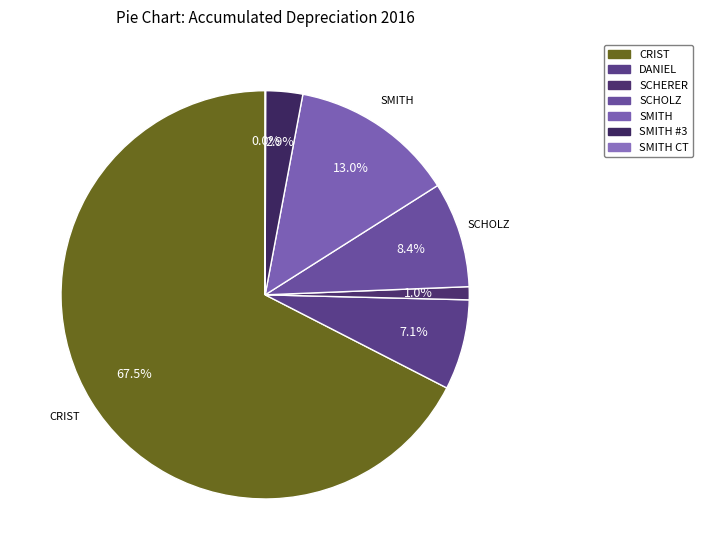

To the nearest percent, what is the difference between the largest and smallest slice percentages?

67%